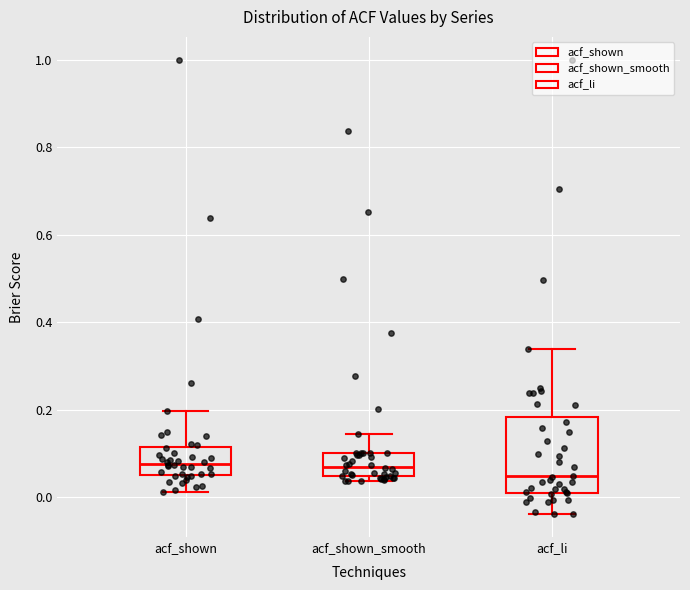

Where is the upper edge of the box for acf_shown_smooth on the y-axis? The values are not printed on the chart, so give them approximately, as read against the axis.

0.10